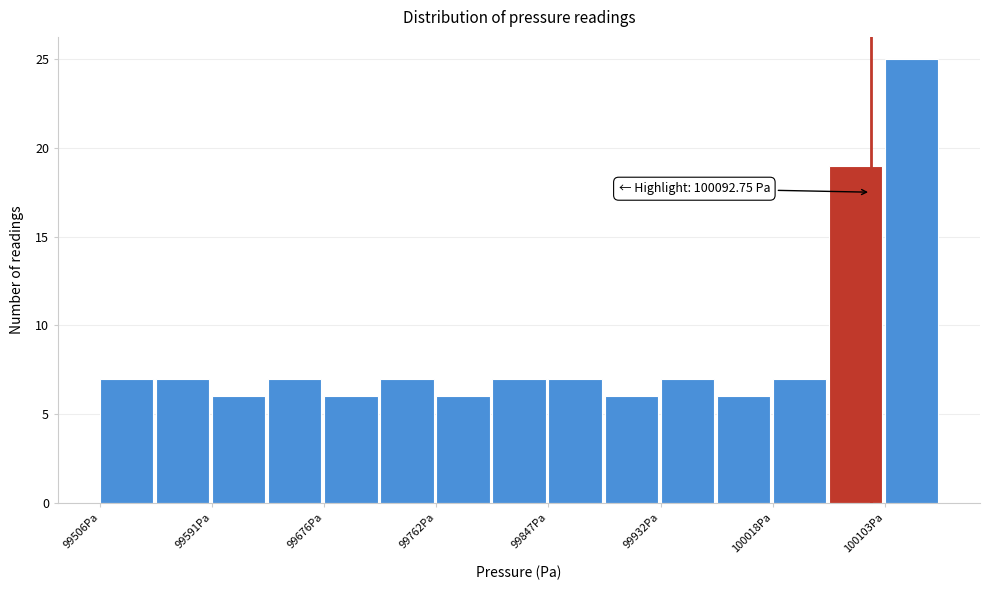

Over which range of the x-axis is the bar tallest?

100100 to 100150